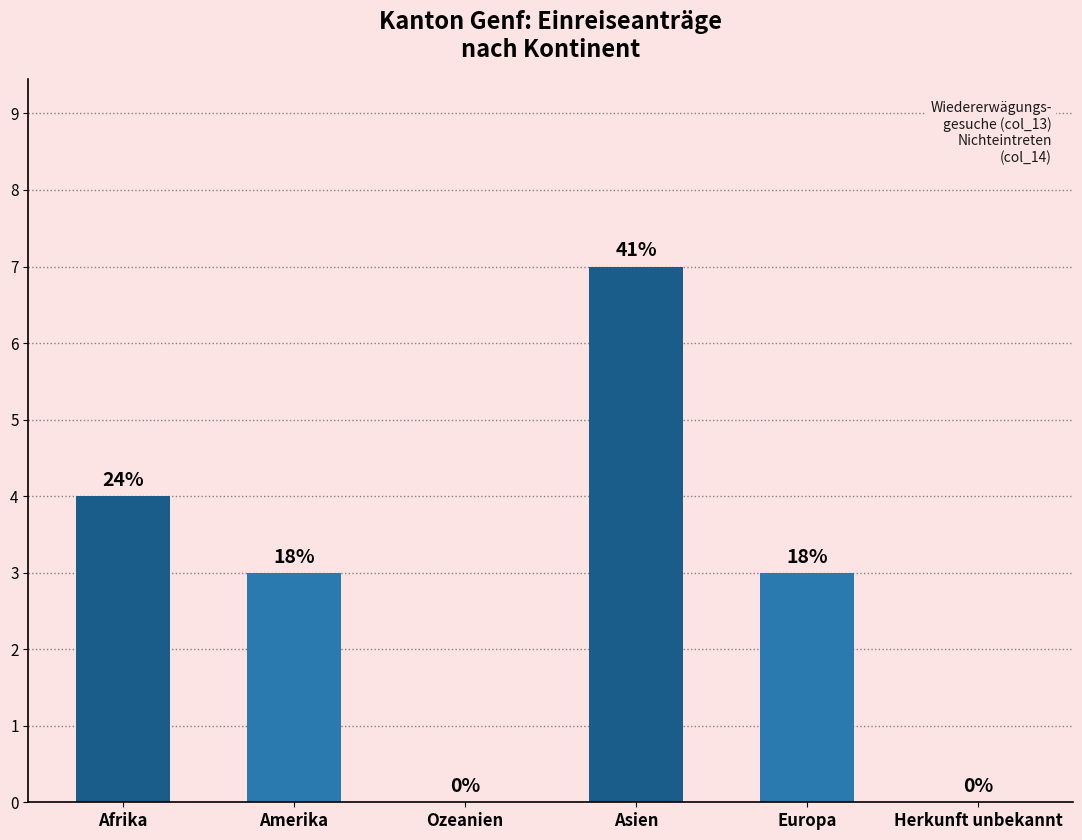

Is it true that the value at Ozeanien is 3?

False